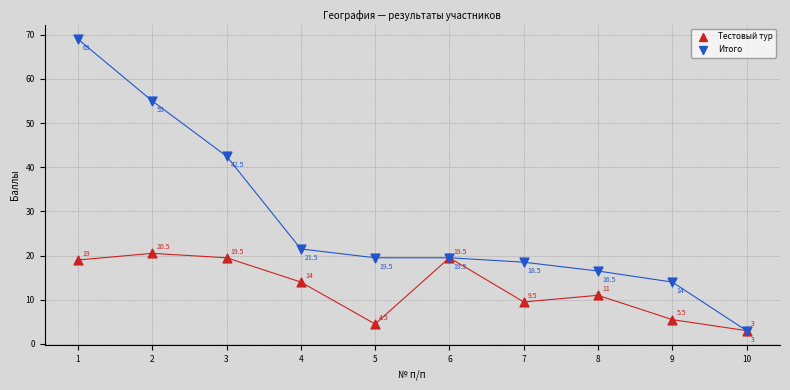

In the Тестовый тур series, what Y value is closest to 11?

11.0